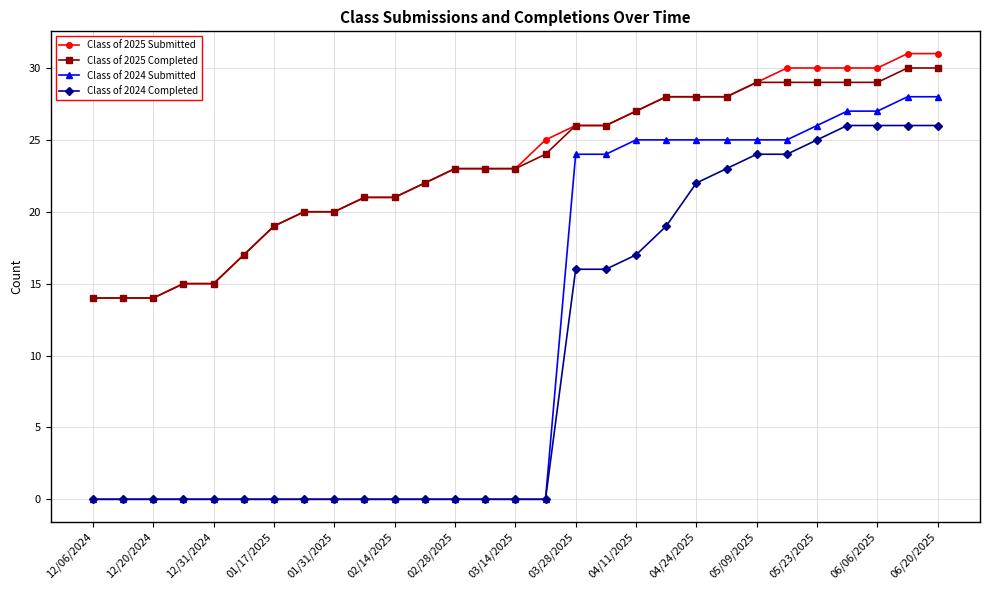

True or false: Class of 2025 Completed and Class of 2024 Completed cross at least once.

False